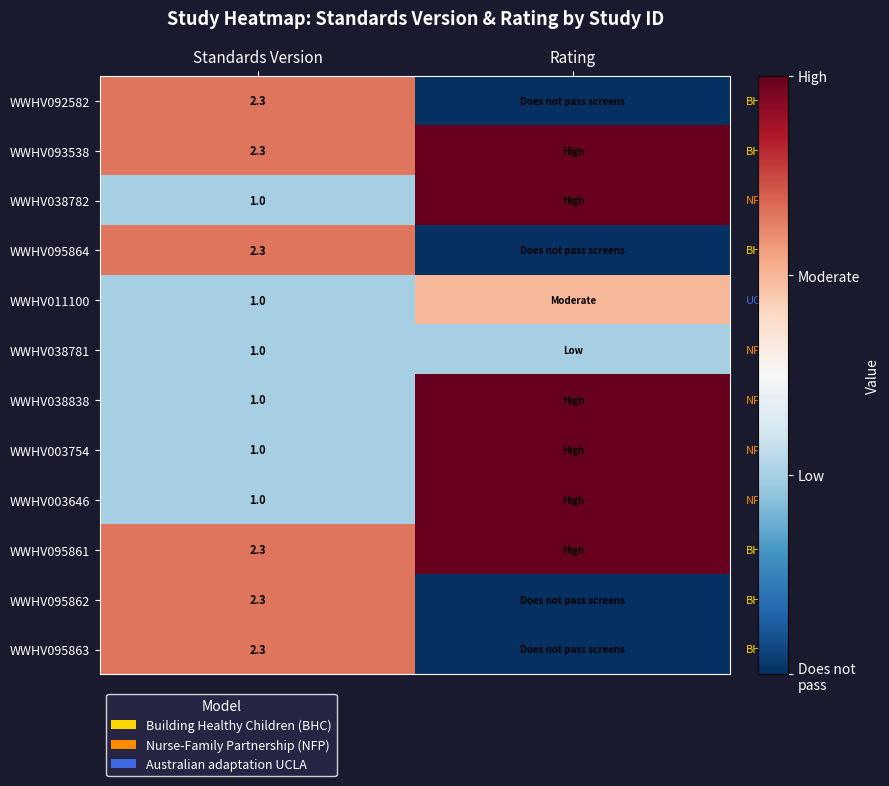

How many distinct data groups are displayed?

12